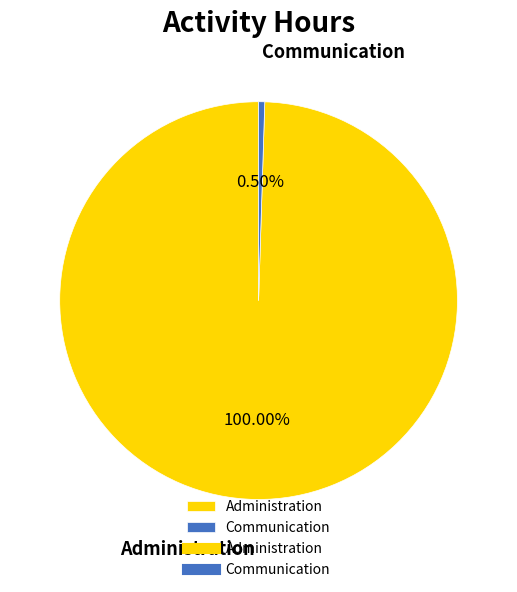

To the nearest percent, what is the combined percentage of Communication and Administration?

100%